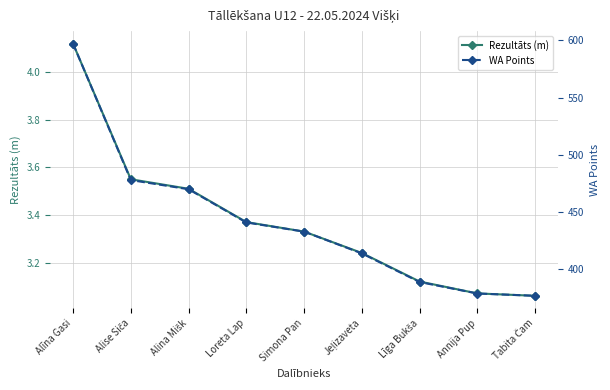

Is it true that Rezultāts (m) equals 3.1 at Līga Bukša?

True